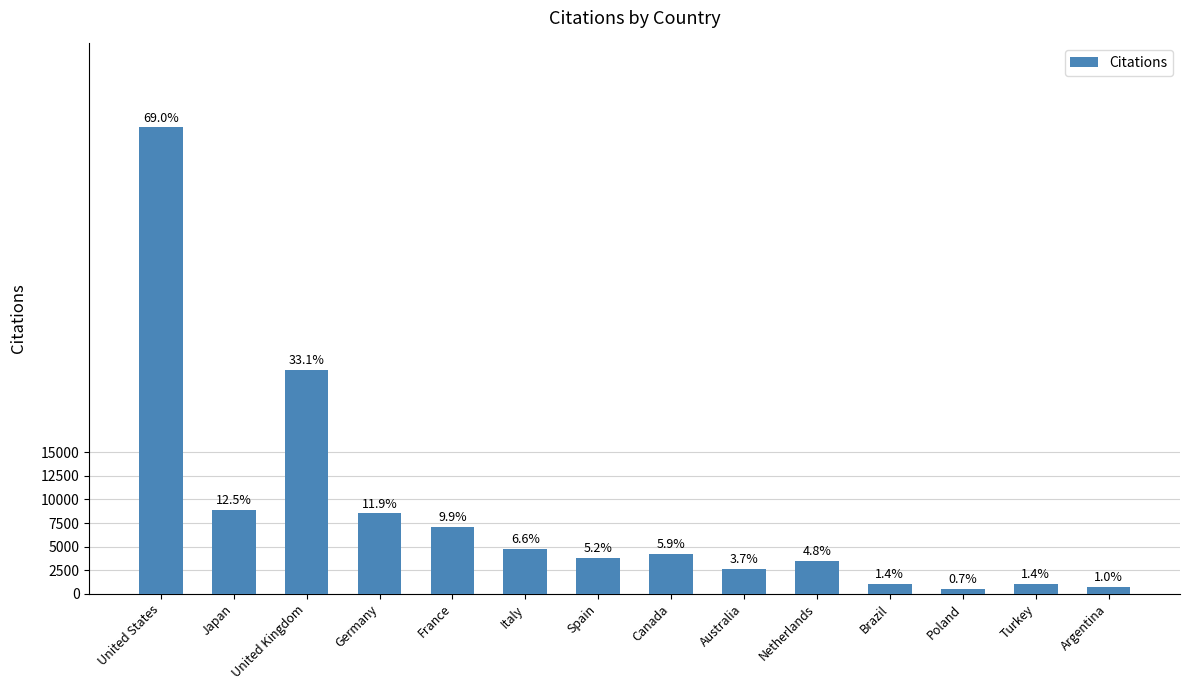

Approximately how many times larger is the value at Japan compared to United States?

0.2